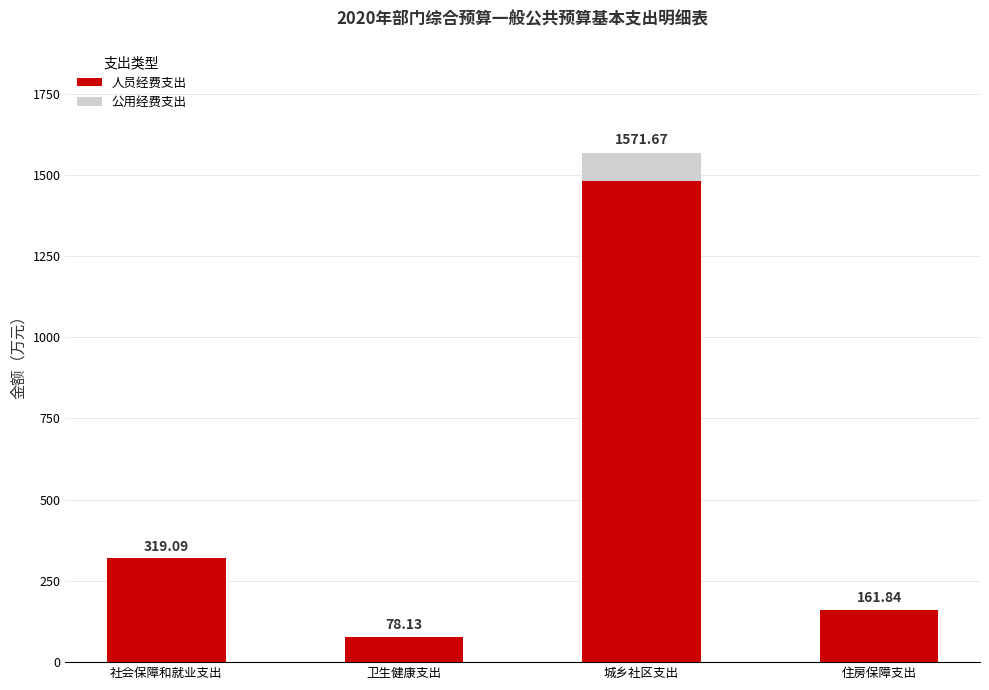

Where does the 人员经费支出 series first go above 319?

社会保障和就业支出